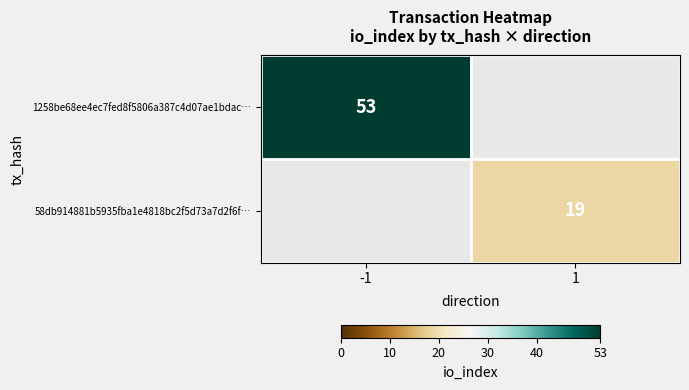

The value of 1258be68ee4ec7fed8f5806a387c4d07ae1bdac… at -1 is 20.0. True or false?

False